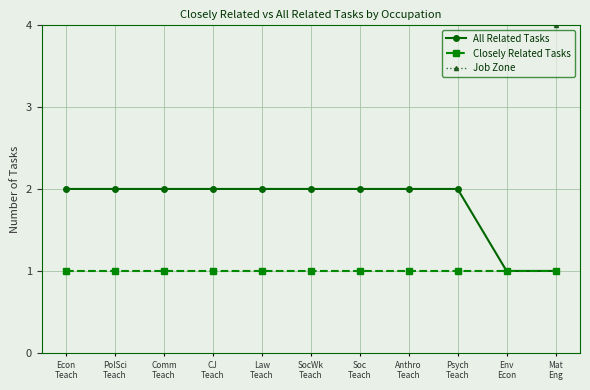

At CJ
Teach, list the series in order from smallest to largest.

Closely Related Tasks, All Related Tasks, Job Zone